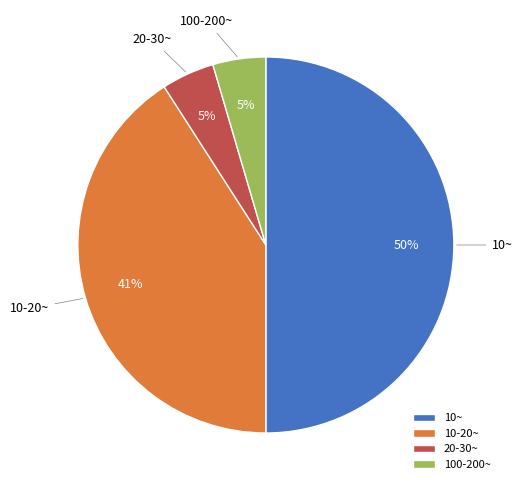

Approximately how many times larger is the value at 10~ compared to 10-20~?

1.2